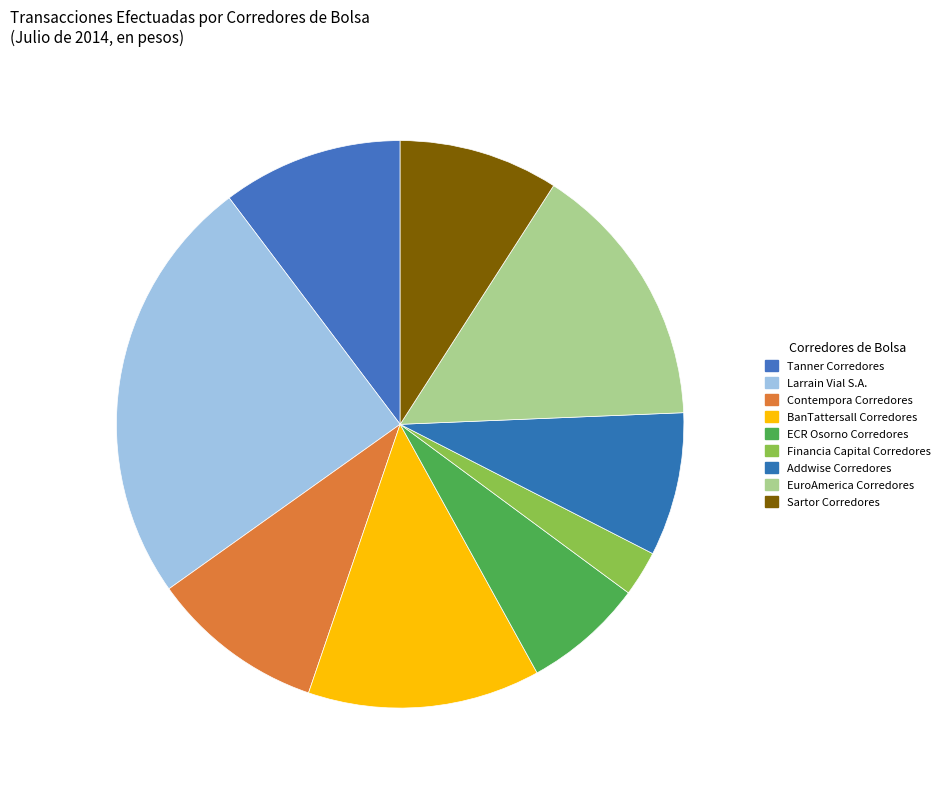

How many slices are in this pie chart?

9